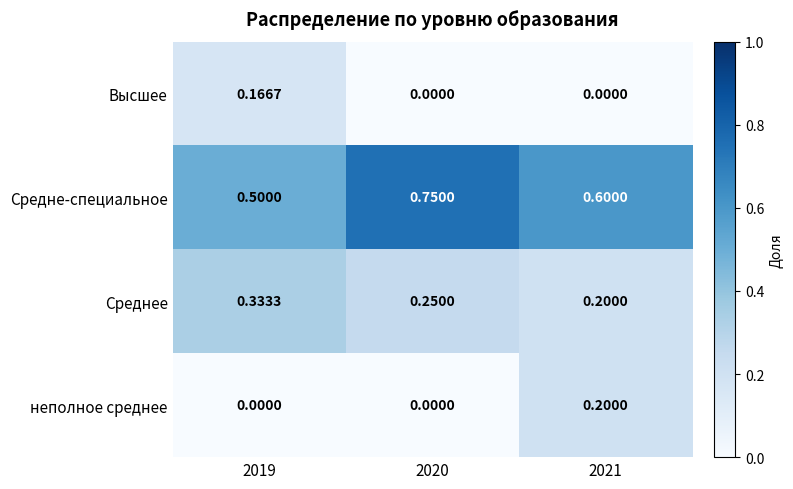

Is the value of неполное среднее at 2019 greater than the value of Среднее at 2021?

No